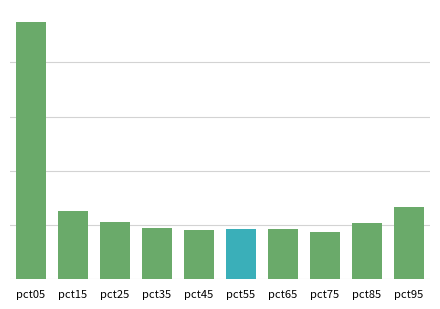

List the labels in order of value, largest first.

pct05, pct95, pct15, pct25, pct85, pct35, pct55, pct65, pct45, pct75